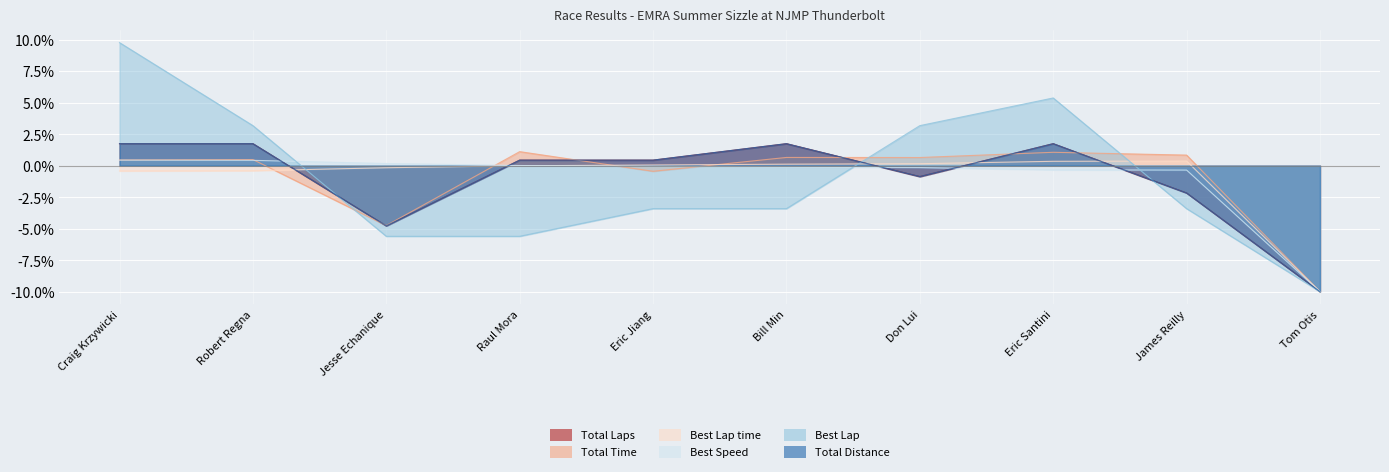

The Total Distance series shows 2.6 at Craig Krzywicki. True or false?

False